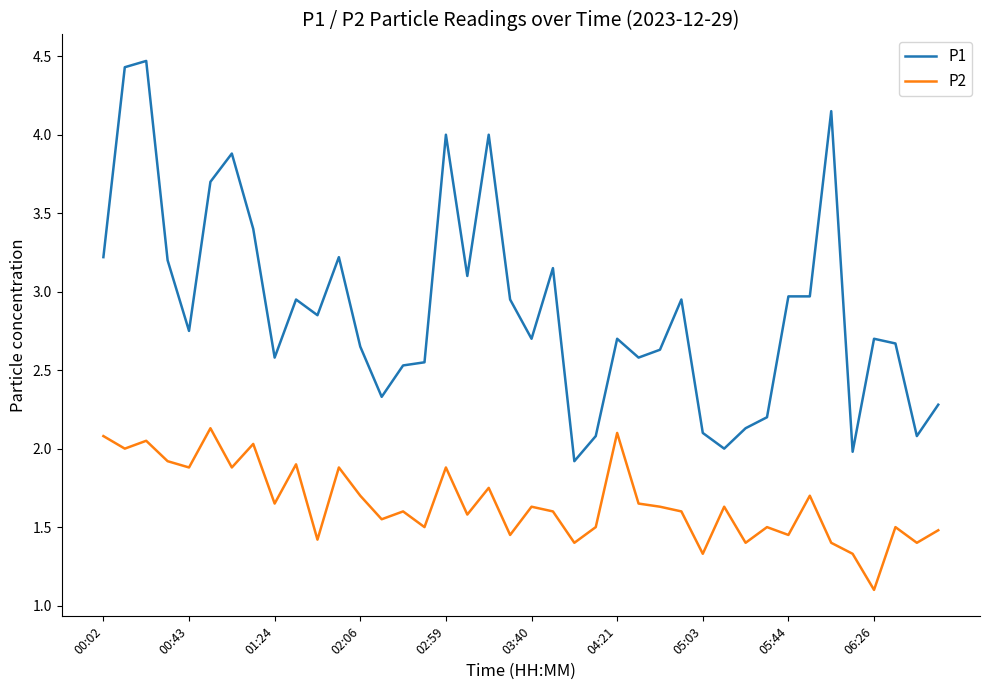

What is the highest value of the P2 series?

2.1